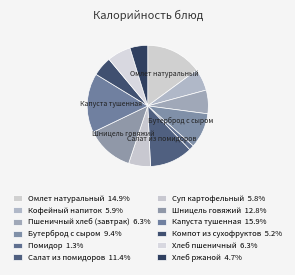

What is the ratio of the value at Капуста тушенная to the value at Хлеб пшеничный?

2.5